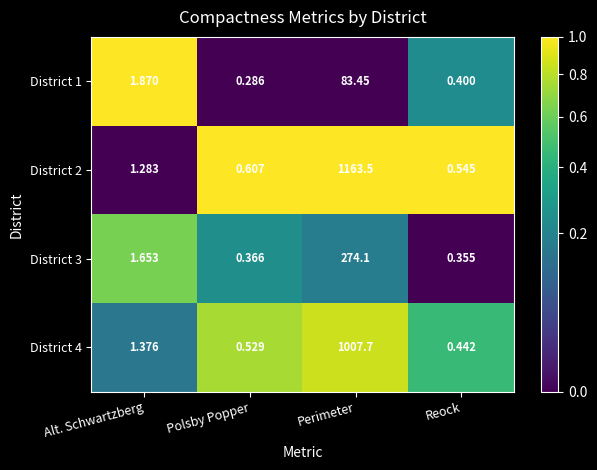

Which series has the largest range (max minus min)?

District 2